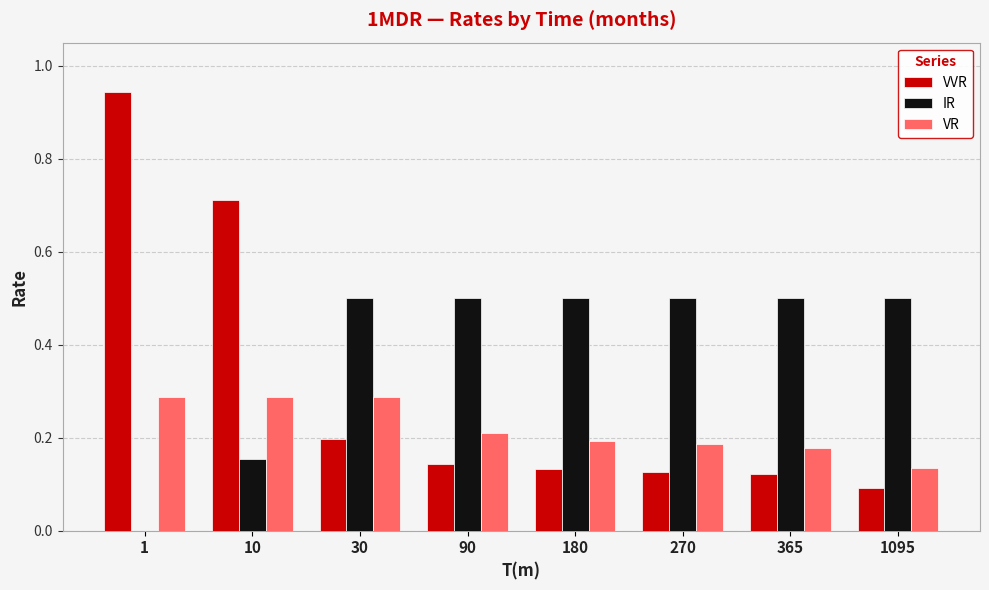

Which series has the widest spread of values?

VVR